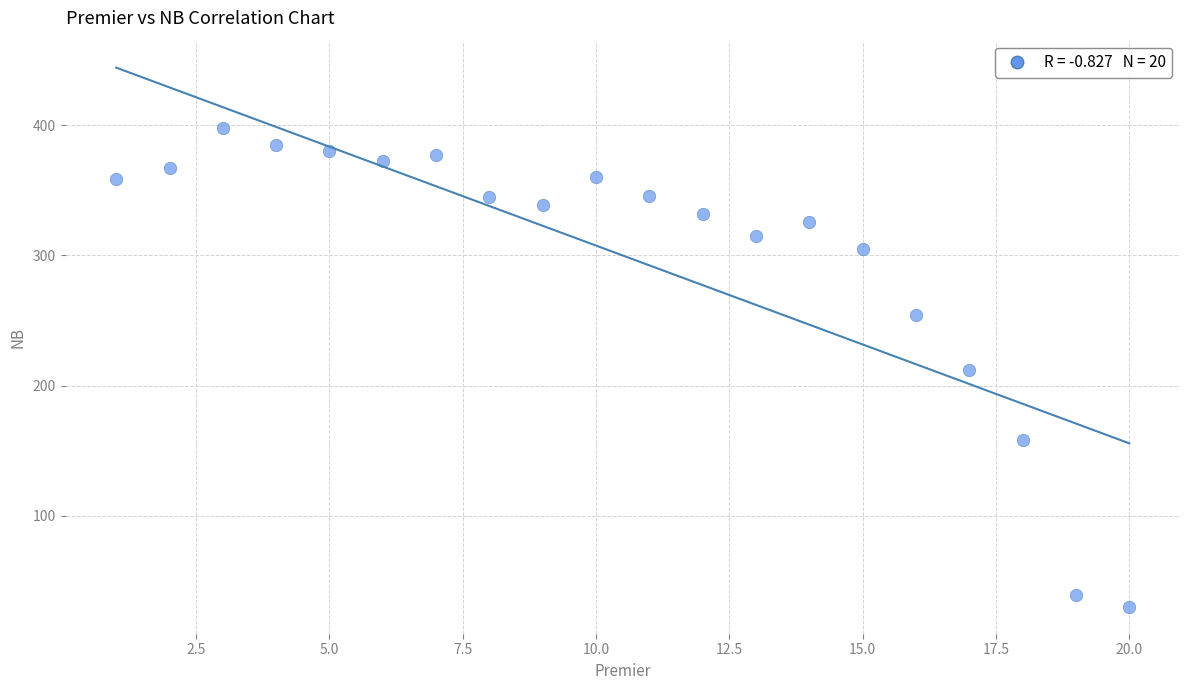

What is the range of Y values (max minus min)?

368